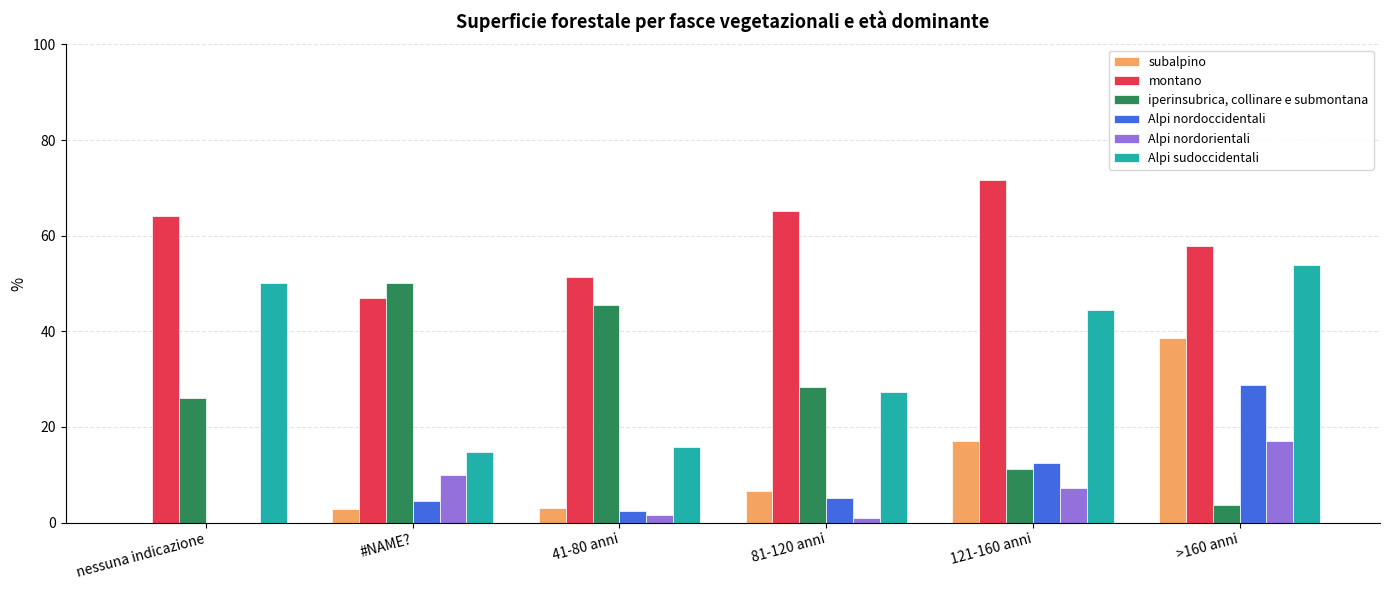

At which category is the sum across all series the highest?

>160 anni